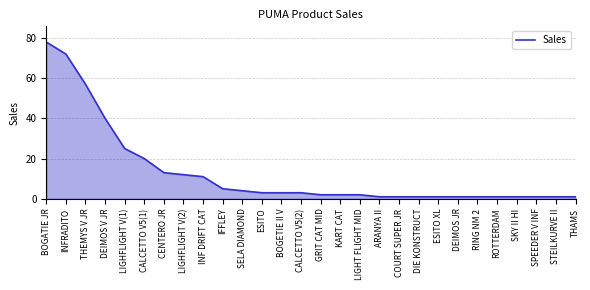

What is the sum of the values at LIGHT FLIGHT MID and INF DRIFT CAT?

13